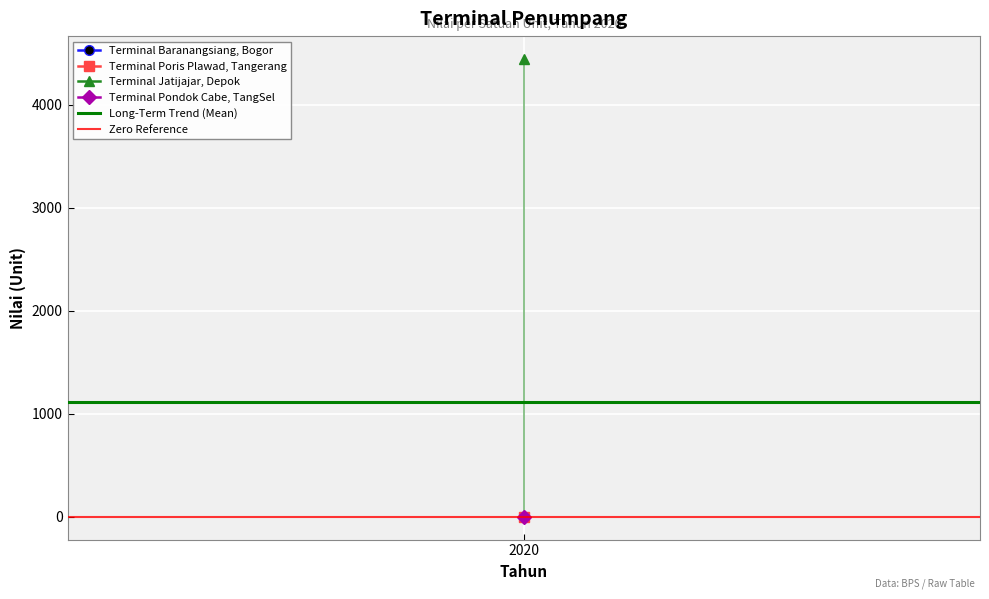

What is the value of the Long-Term Trend (Mean) point at the 1st from the left?

1110.5